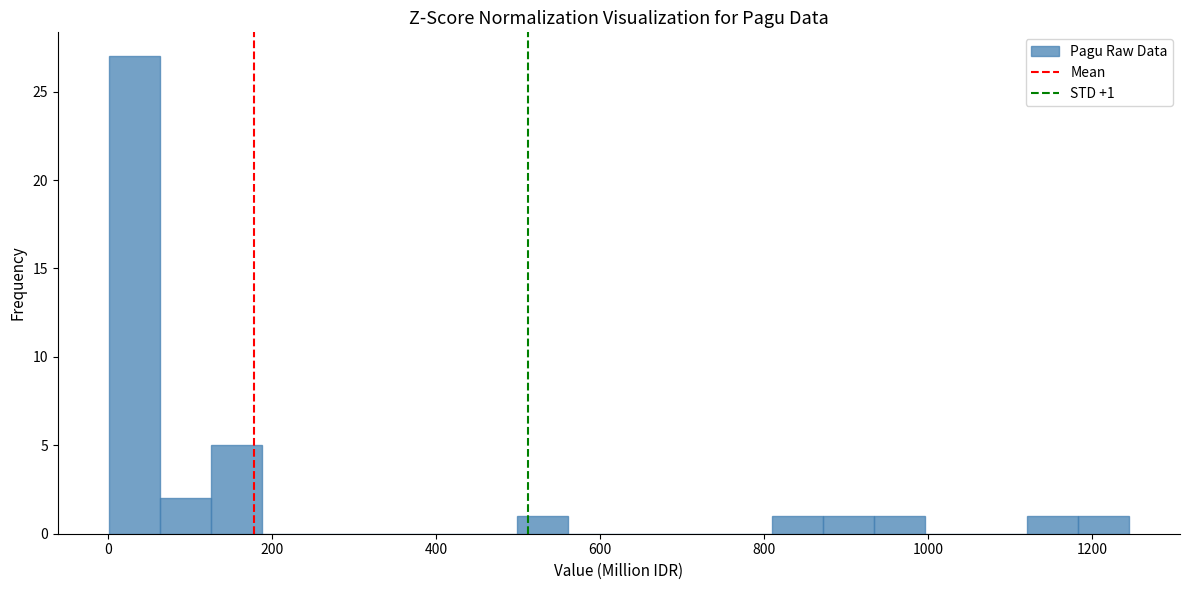

Around what value on the x-axis is the tallest bar? Give the approximate position of its centre, as read against the axis.

40